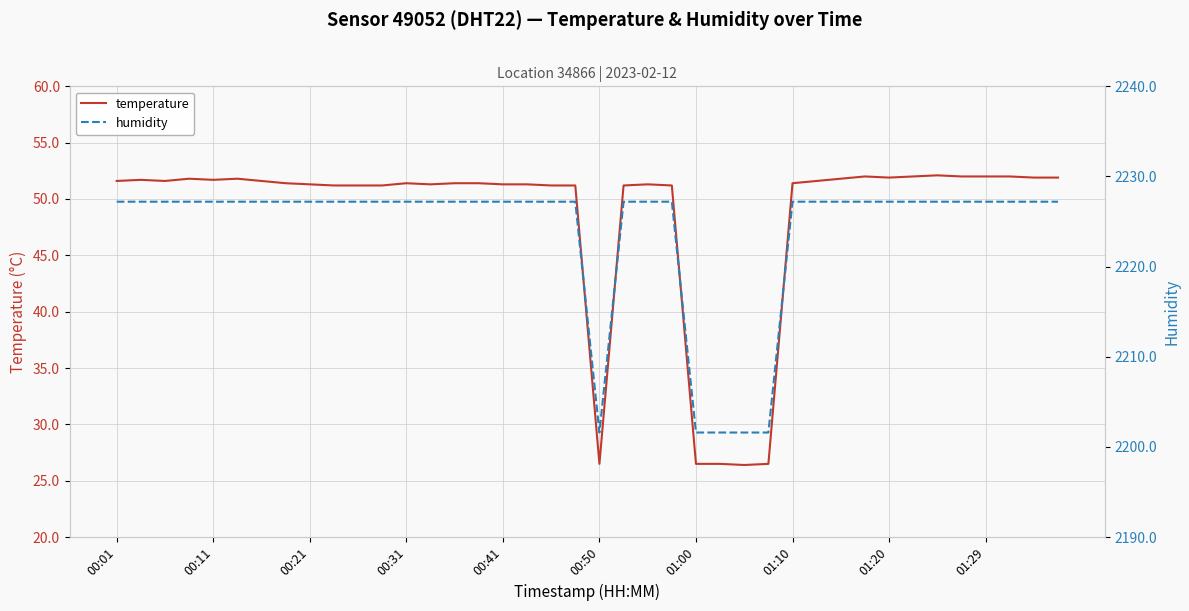

Does the chart display data point markers on the line(s)?

No